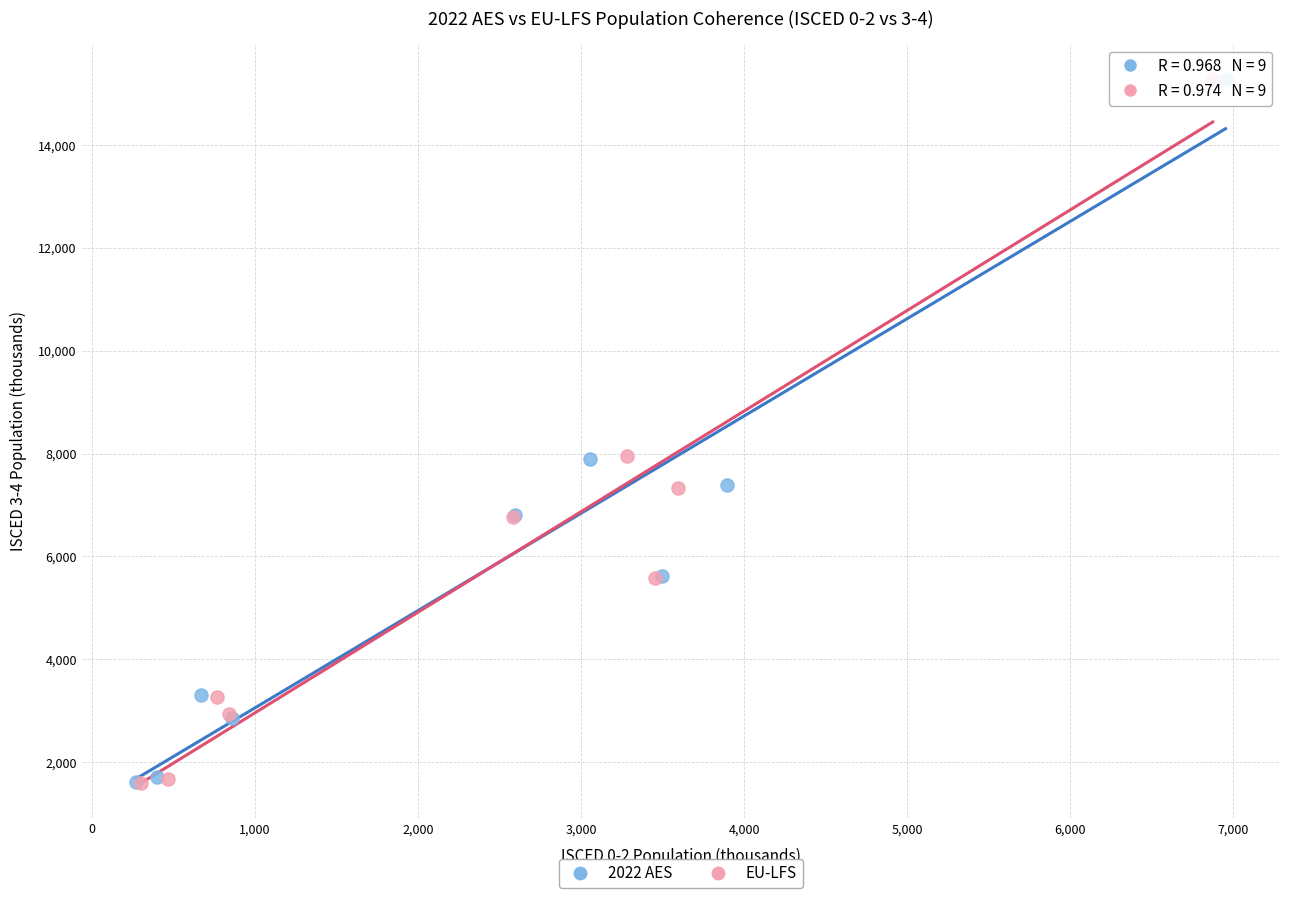

Which series has the largest Y range (max minus min)?

EU-LFS